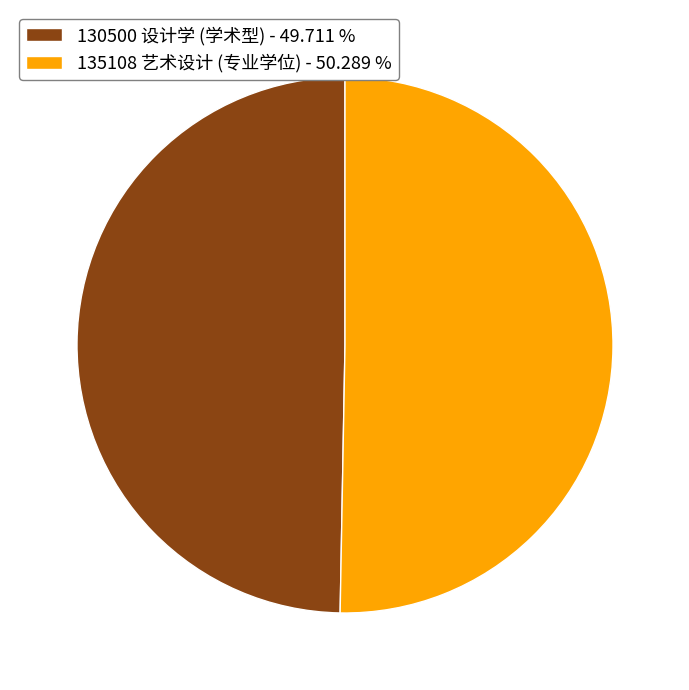

Do 135108 艺术设计 (专业学位) and 130500 设计学 (学术型) together represent more than half of the pie?

Yes